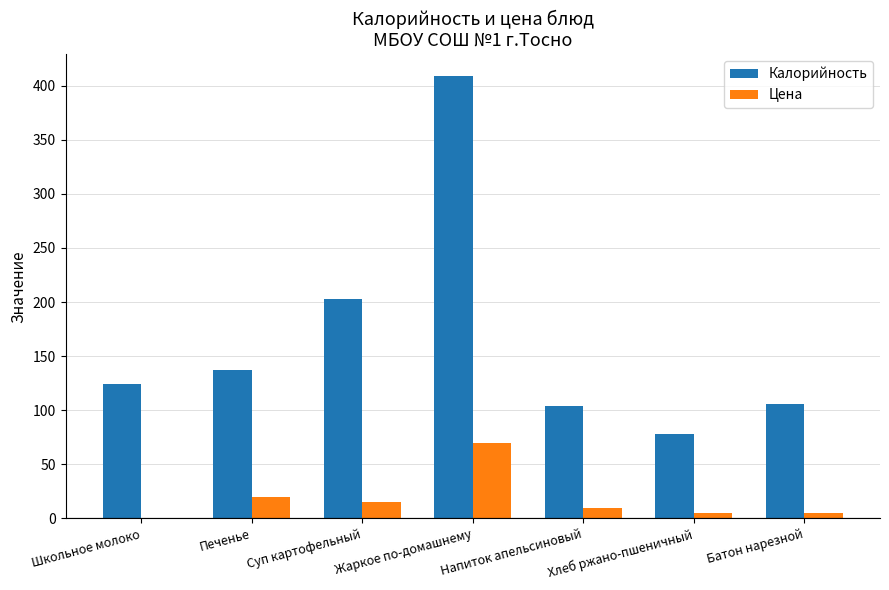

What is the sum of all Цена values?

125.0